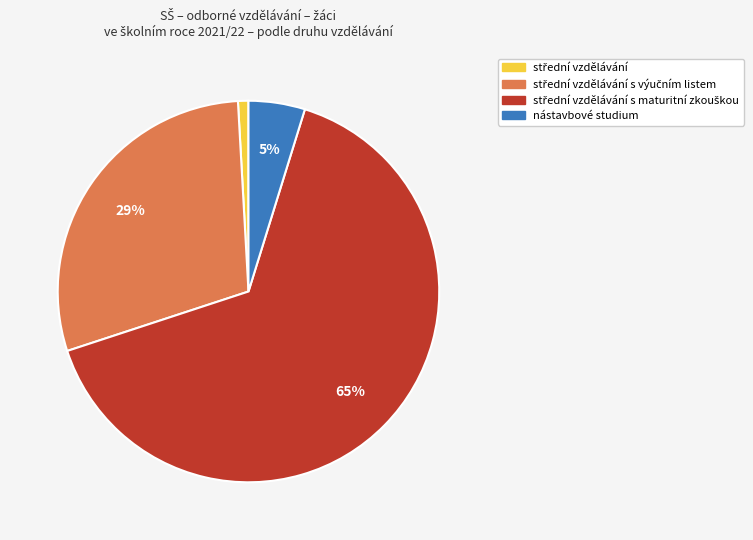

To the nearest percent, what is the average slice percentage?

25%